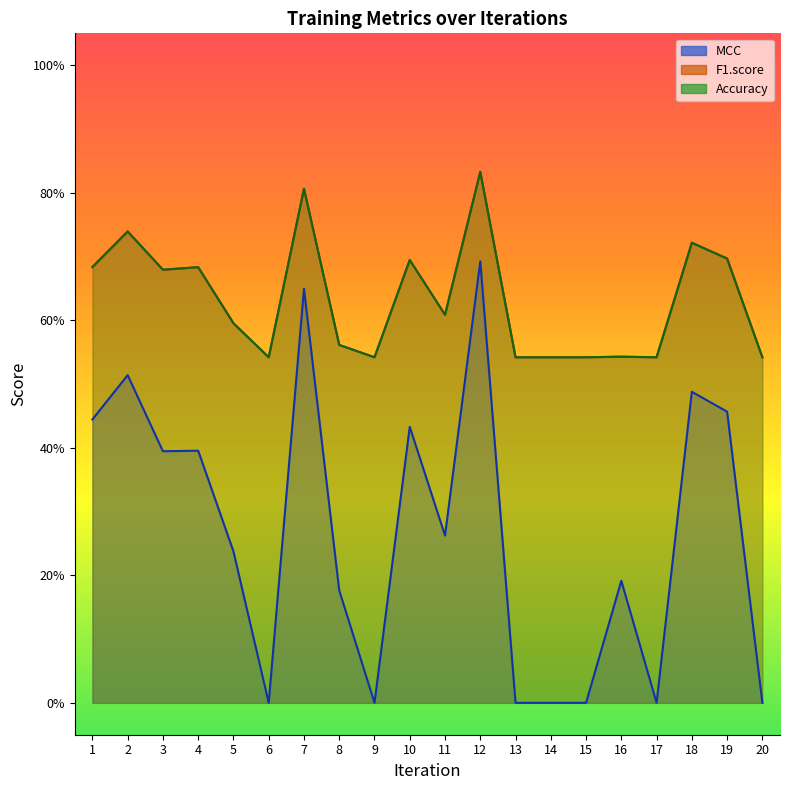

At 9, list the series in order from largest to smallest.

F1.score, Accuracy, MCC